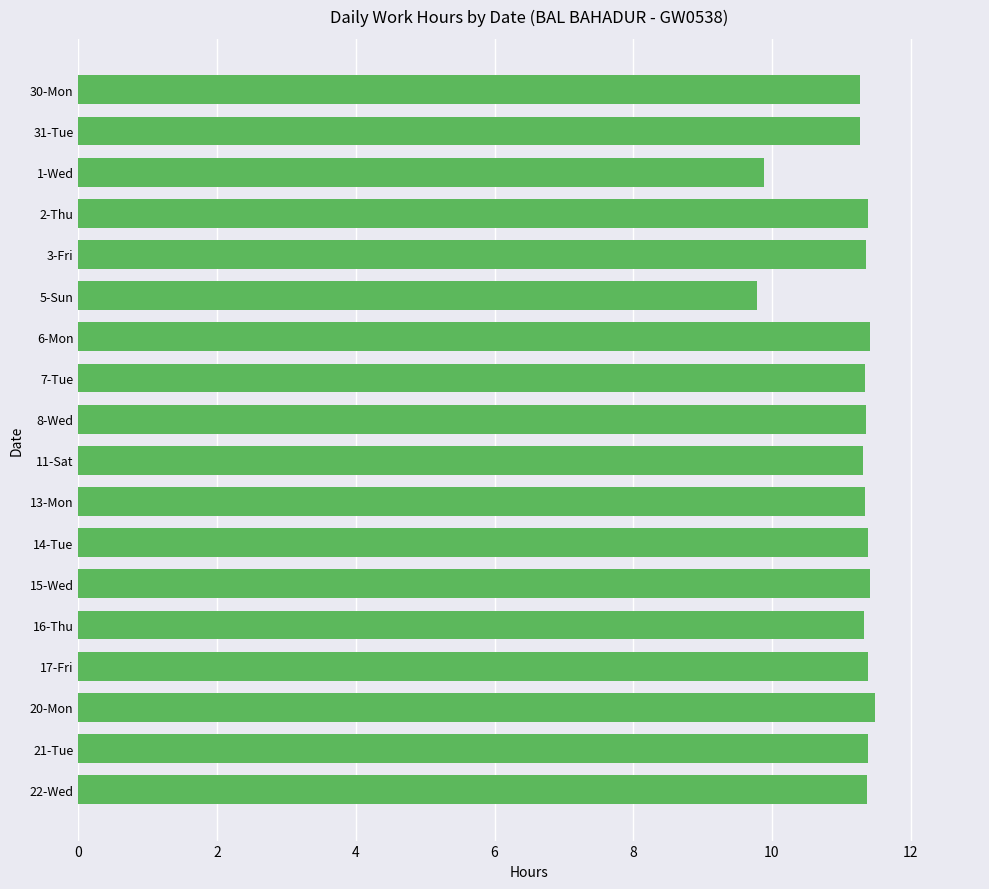

What is the difference between the second highest and second lowest values?

1.5